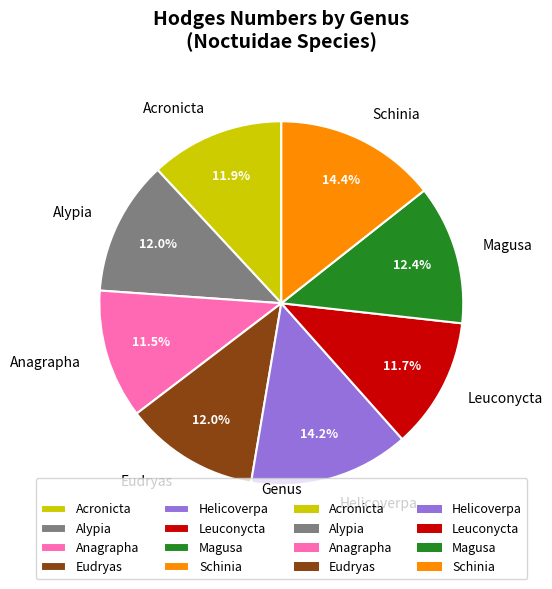

To the nearest percent, what is the average slice percentage?

12%